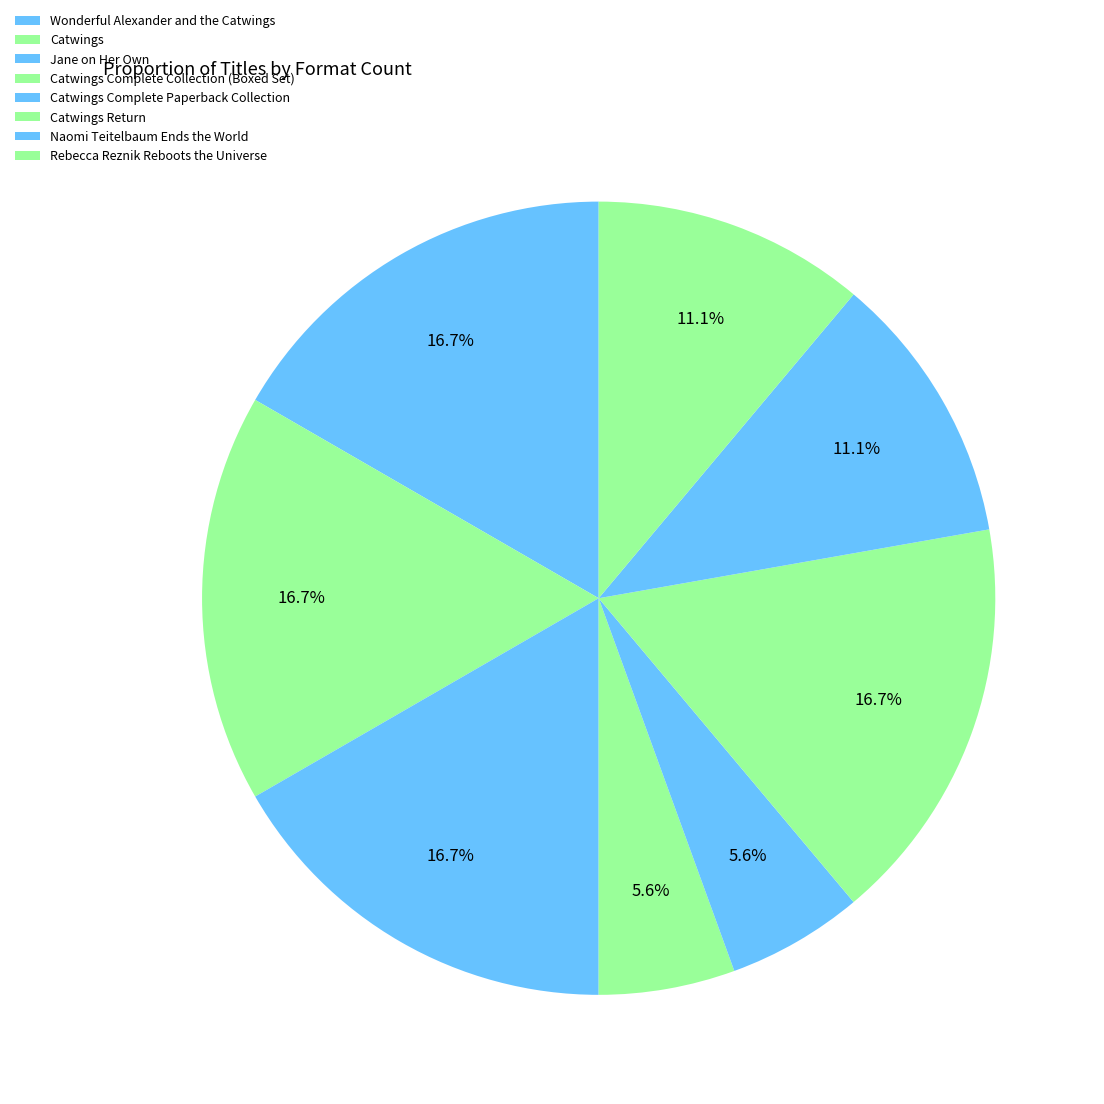

What percentage do Jane on Her Own and Catwings Return together represent?

33.3%